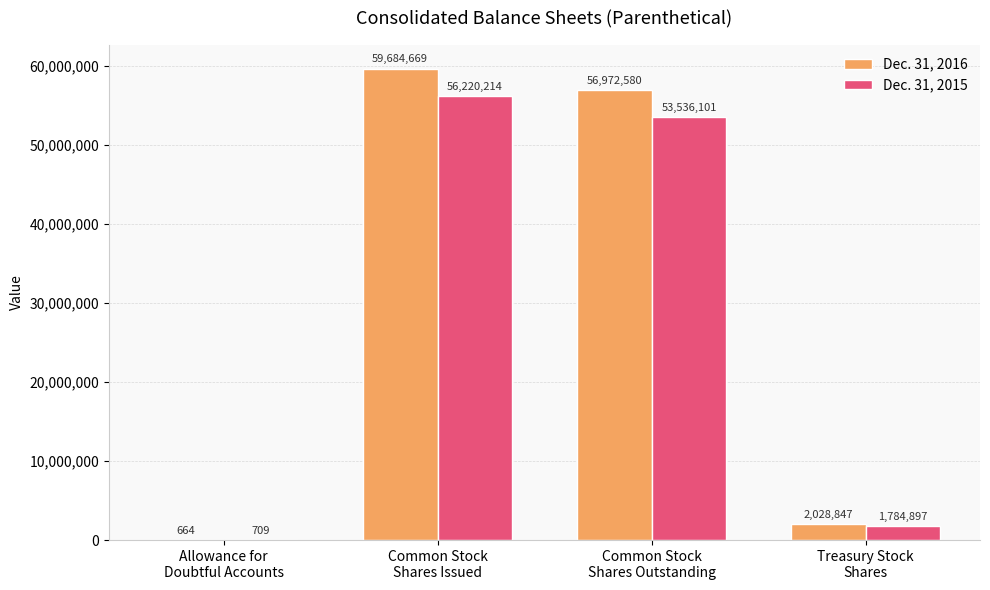

Reading left to right, extract all data points from this chart.

Dec. 31, 2016: Allowance for
Doubtful Accounts=664	Common Stock
Shares Issued=59684669	Common Stock
Shares Outstanding=56972580	Treasury Stock
Shares=2028847
Dec. 31, 2015: Allowance for
Doubtful Accounts=709	Common Stock
Shares Issued=56220214	Common Stock
Shares Outstanding=53536101	Treasury Stock
Shares=1784897